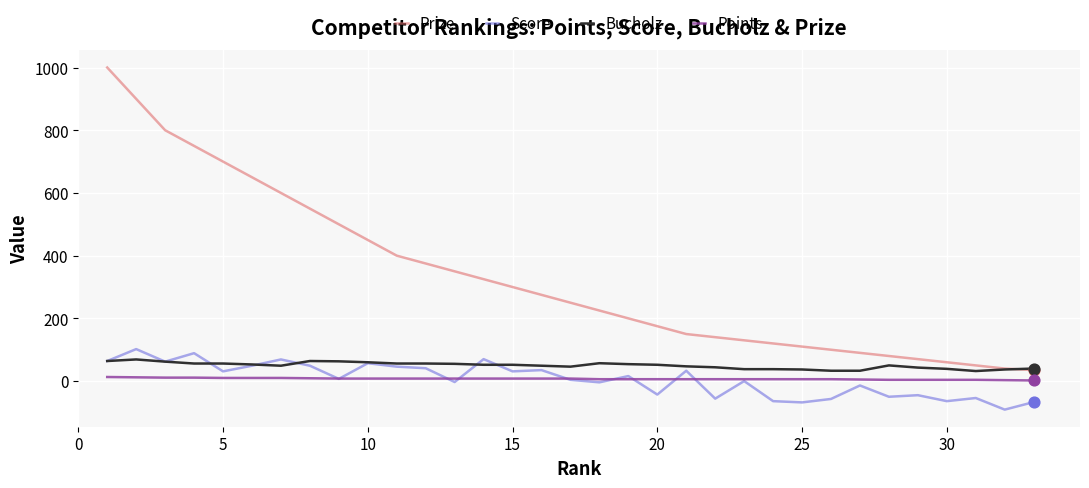

What are all the series names shown in the legend?

Prize, Score, Bucholz, Points